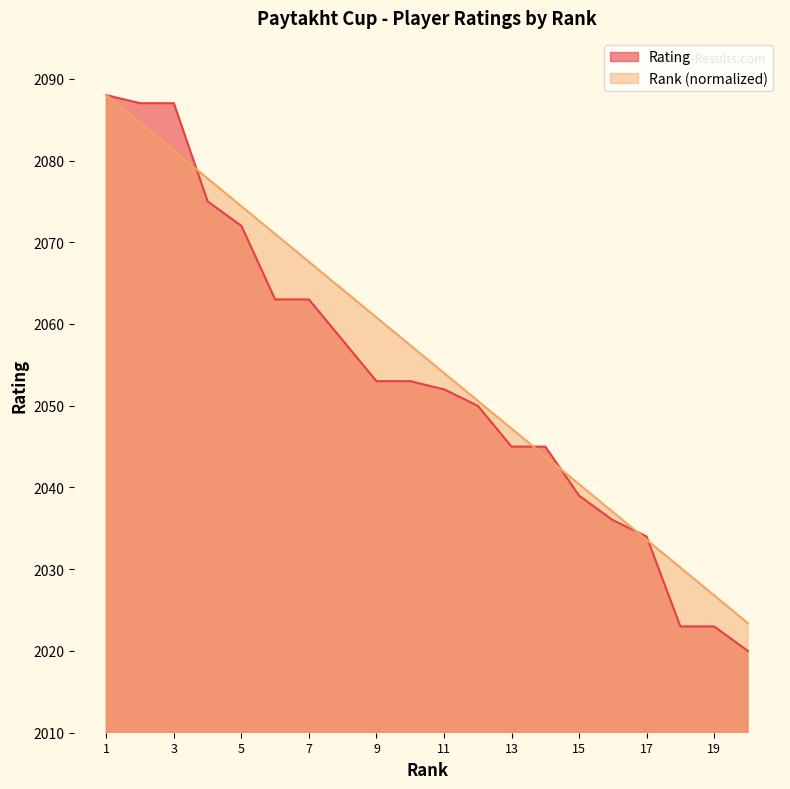

Reading right to left, extract all data points from this chart.

Rating: 2020.0	2023.0	2023.0	2034.0	2036.0	2039.0	2045.0	2045.0	2050.0	2052.0	2053.0	2053.0	2058.0	2063.0	2063.0	2072.0	2075.0	2087.0	2087.0	2088.0
Rank: 2023.4	2026.8	2030.2	2033.6	2037.0	2040.4	2043.8	2047.2	2050.6	2054.0	2057.4	2060.8	2064.2	2067.6	2071.0	2074.4	2077.8	2081.2	2084.6	2088.0